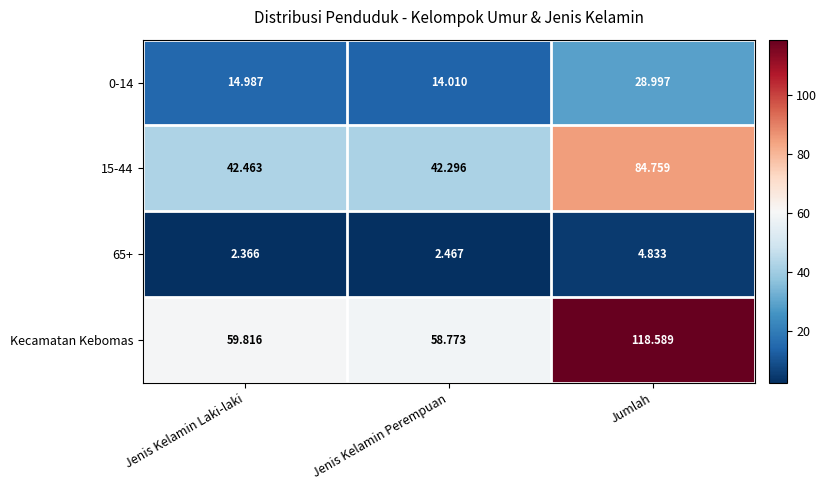

At which label does Kecamatan Kebomas reach its peak?

Jumlah